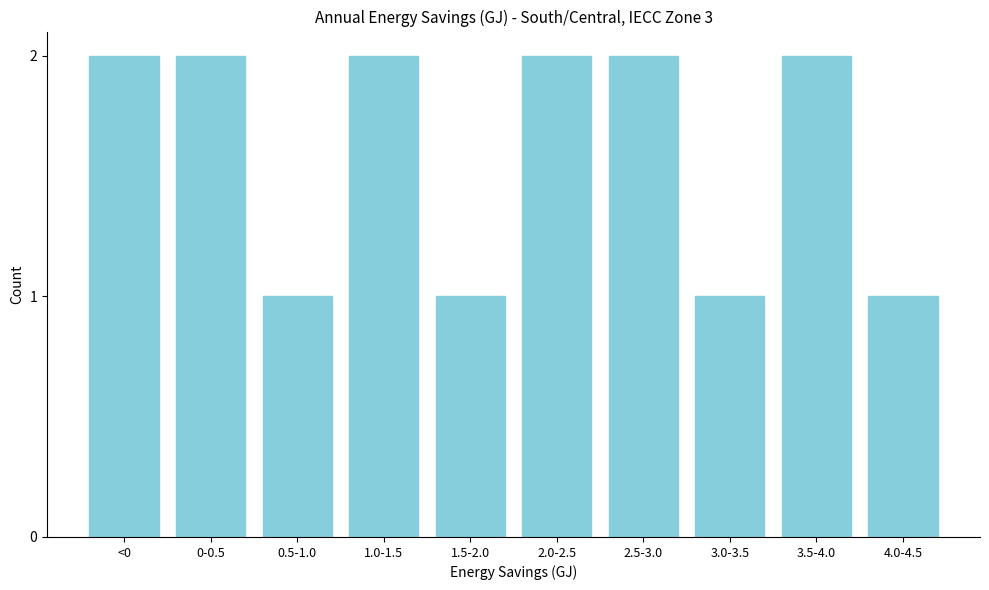

Reading left to right, transcribe all the data shown in this chart.

<0=2	0-0.5=2	0.5-1.0=1	1.0-1.5=2	1.5-2.0=1	2.0-2.5=2	2.5-3.0=2	3.0-3.5=1	3.5-4.0=2	4.0-4.5=1